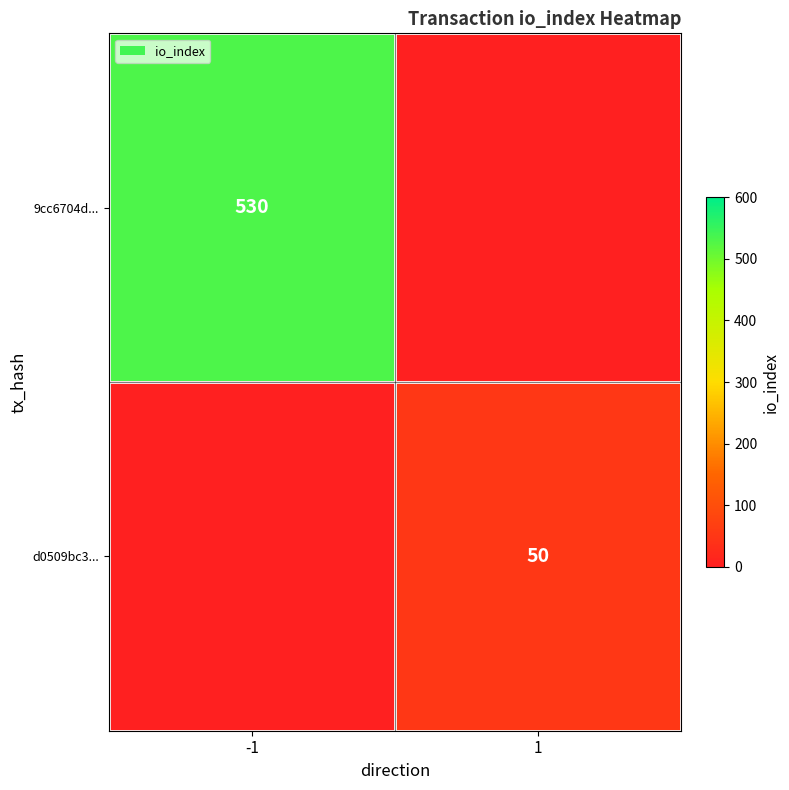

Is it true that 9cc6704d... equals 770 at -1?

False